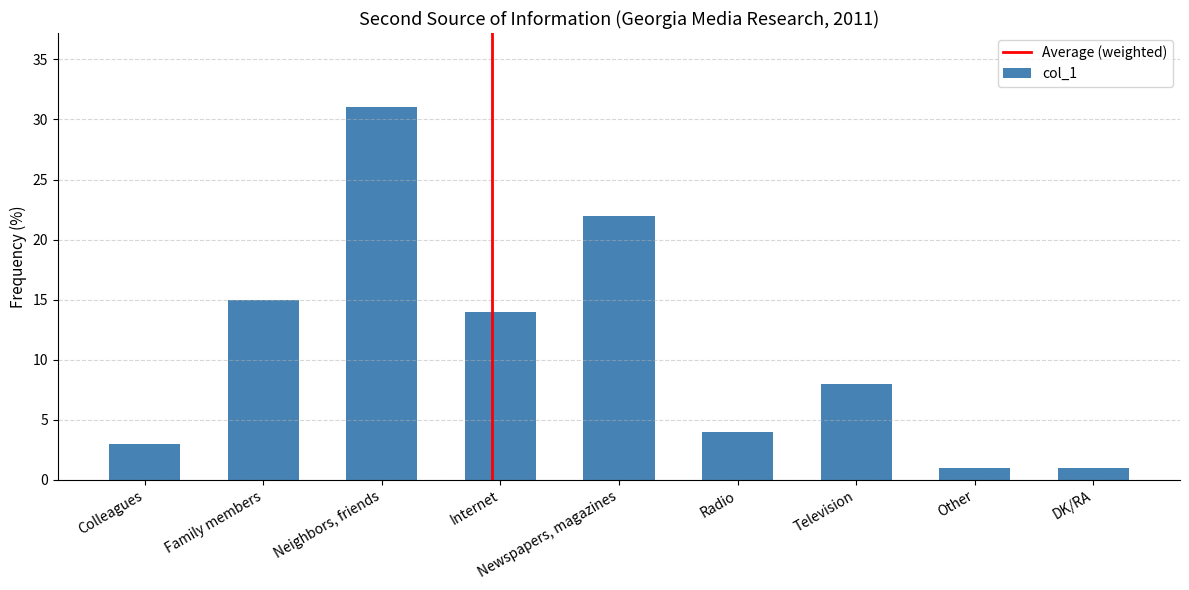

What is the label of the 1st bar from the left?

Colleagues